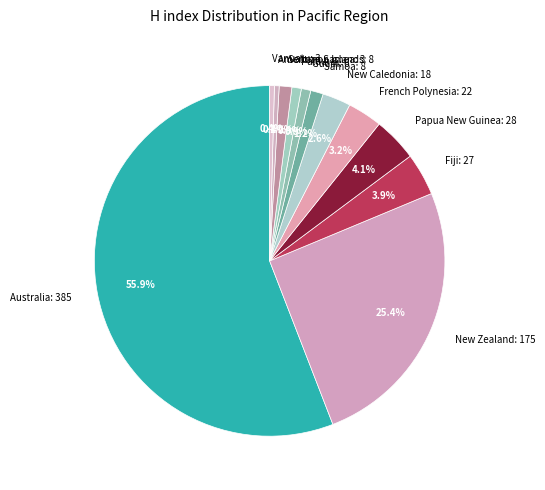

Count the number of slices in the pie.

12